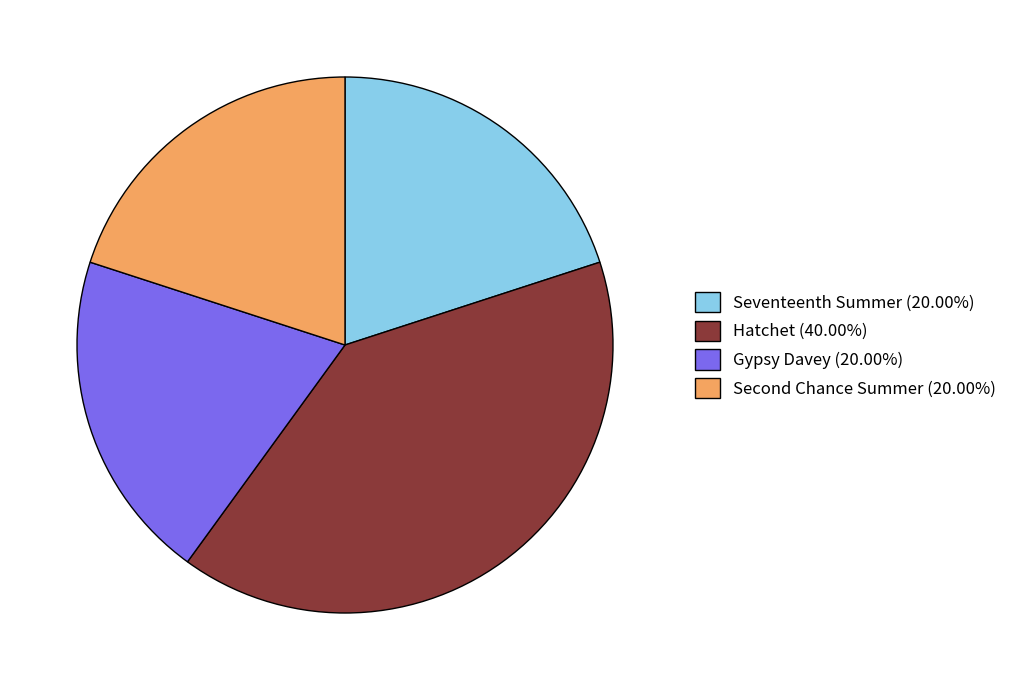

Is the sum of Gypsy Davey (20.00%) and Seventeenth Summer (20.00%) greater than half?

No